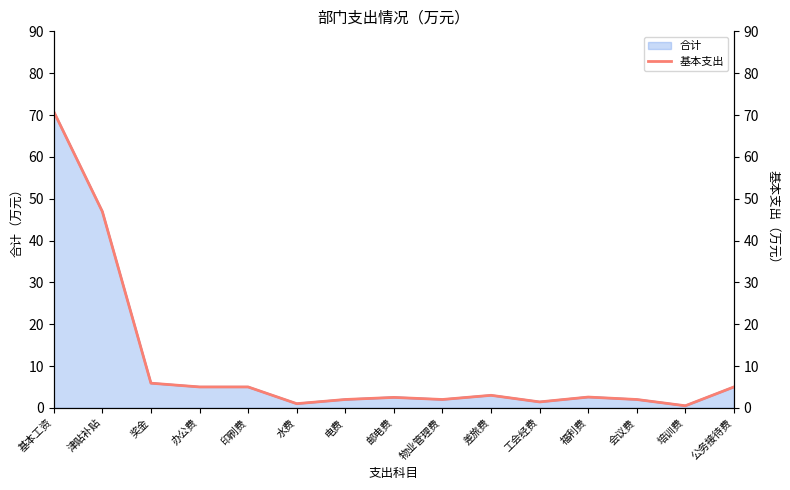

The value at 津贴补贴 is 46.9. True or false?

True